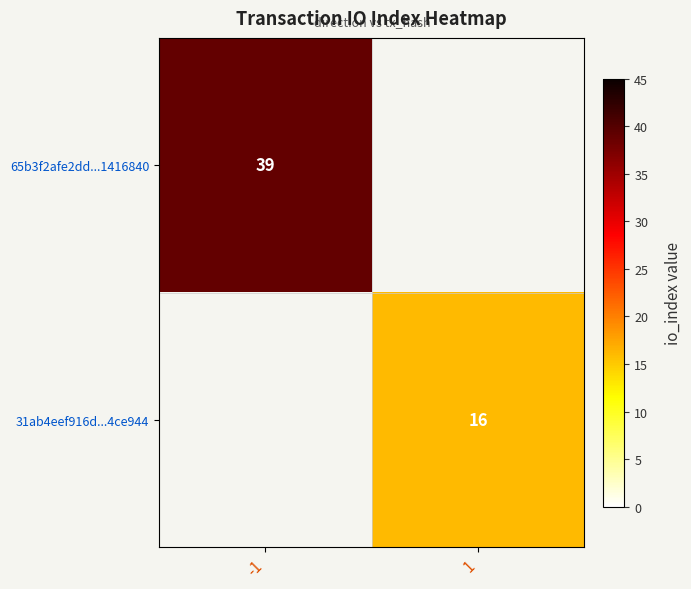

How many categories are shown in the chart?

2